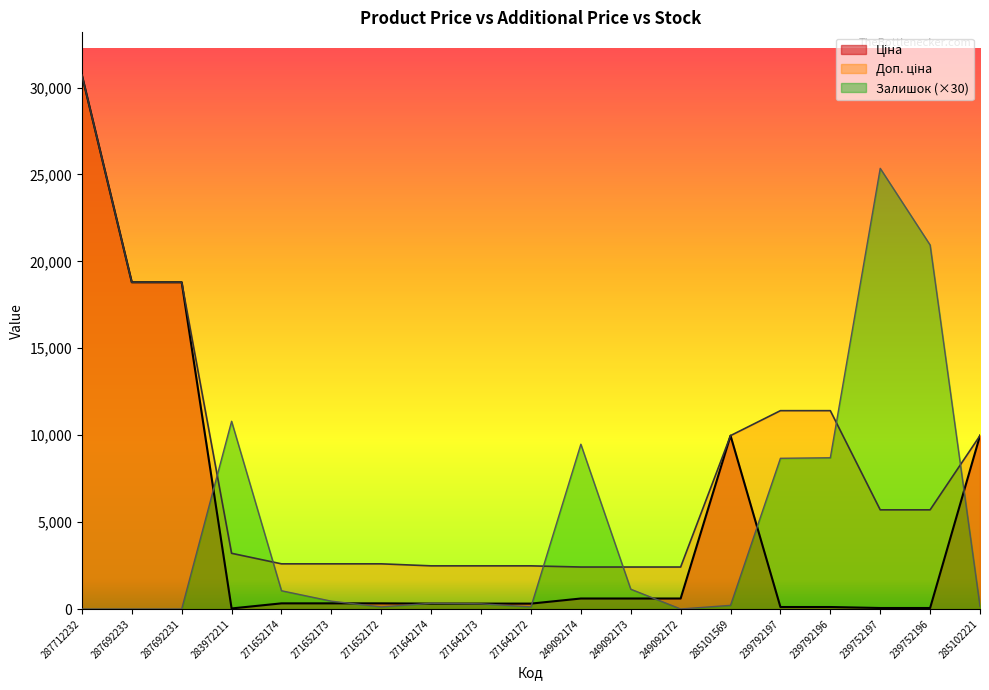

What position from the left is 249092174?

11